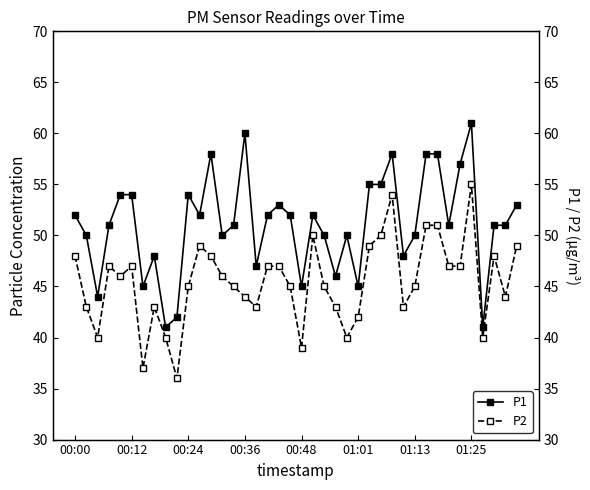

The value of P2 at 32 is 76. True or false?

False